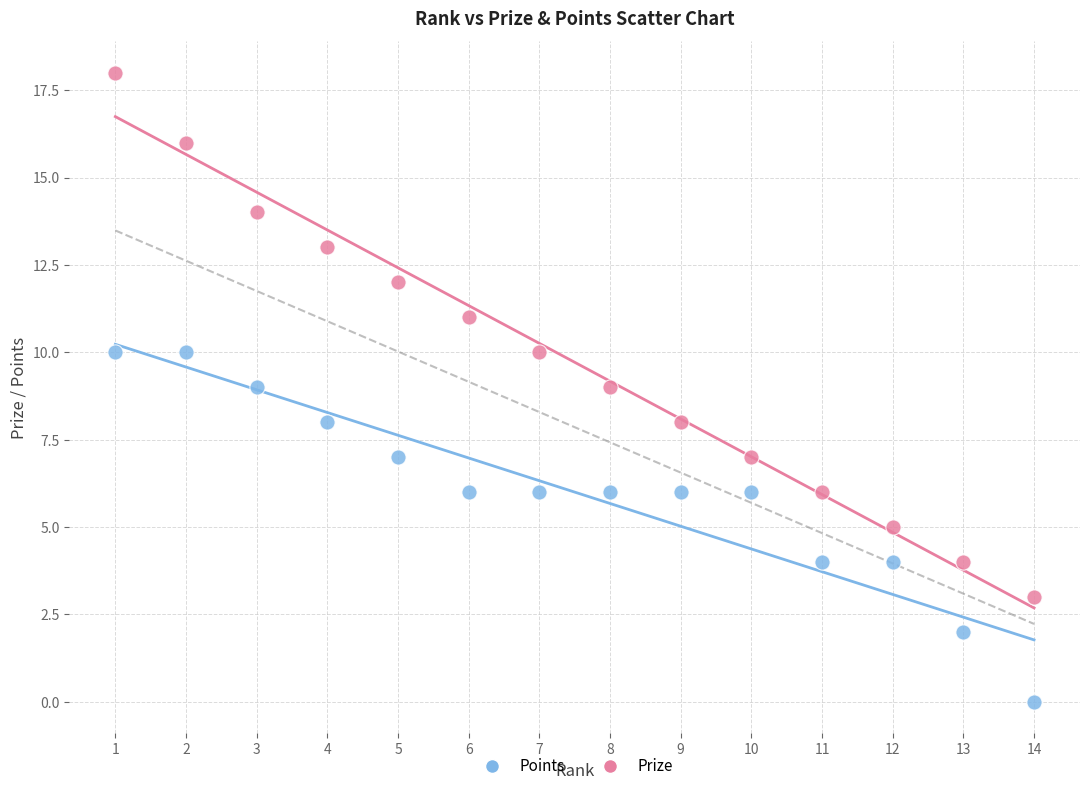

Across all data points, what is the range of X values (max minus min)?

13